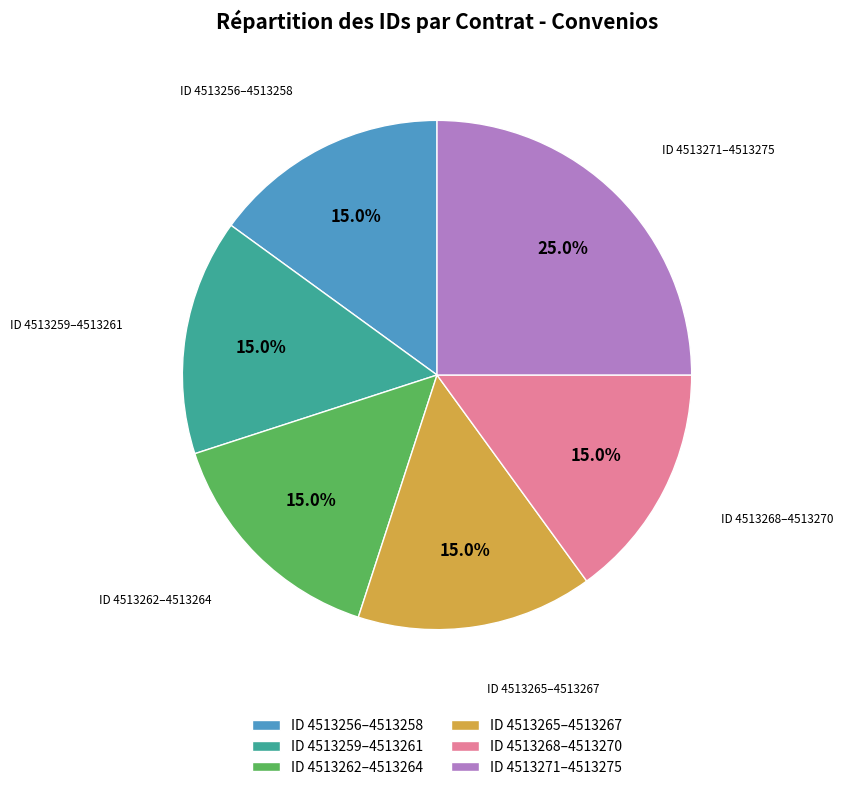

How many slices are in this pie chart?

6